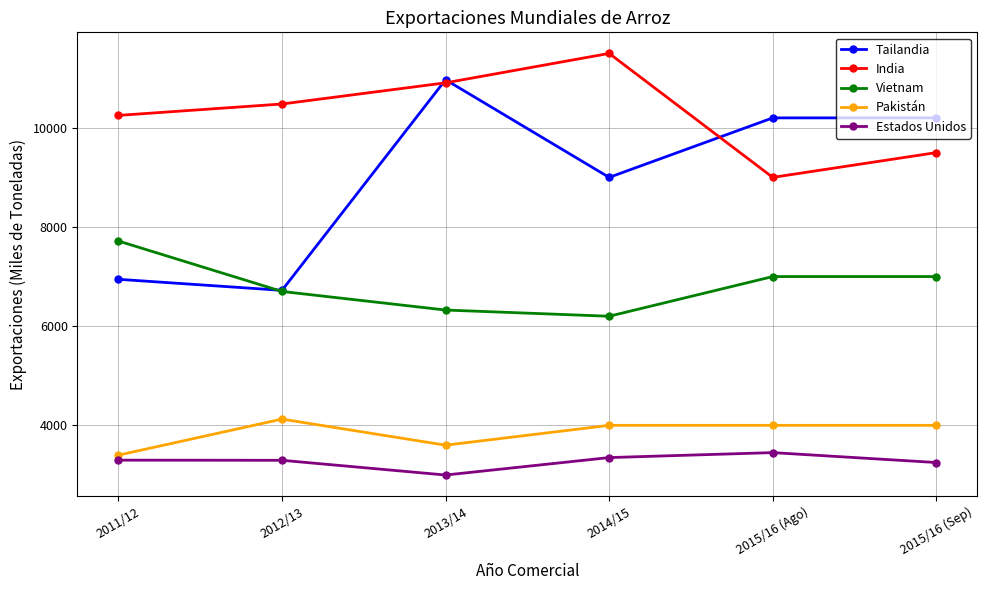

Rank the categories by India value from highest to lowest.

2014/15, 2013/14, 2012/13, 2011/12, 2015/16 (Sep), 2015/16 (Ago)